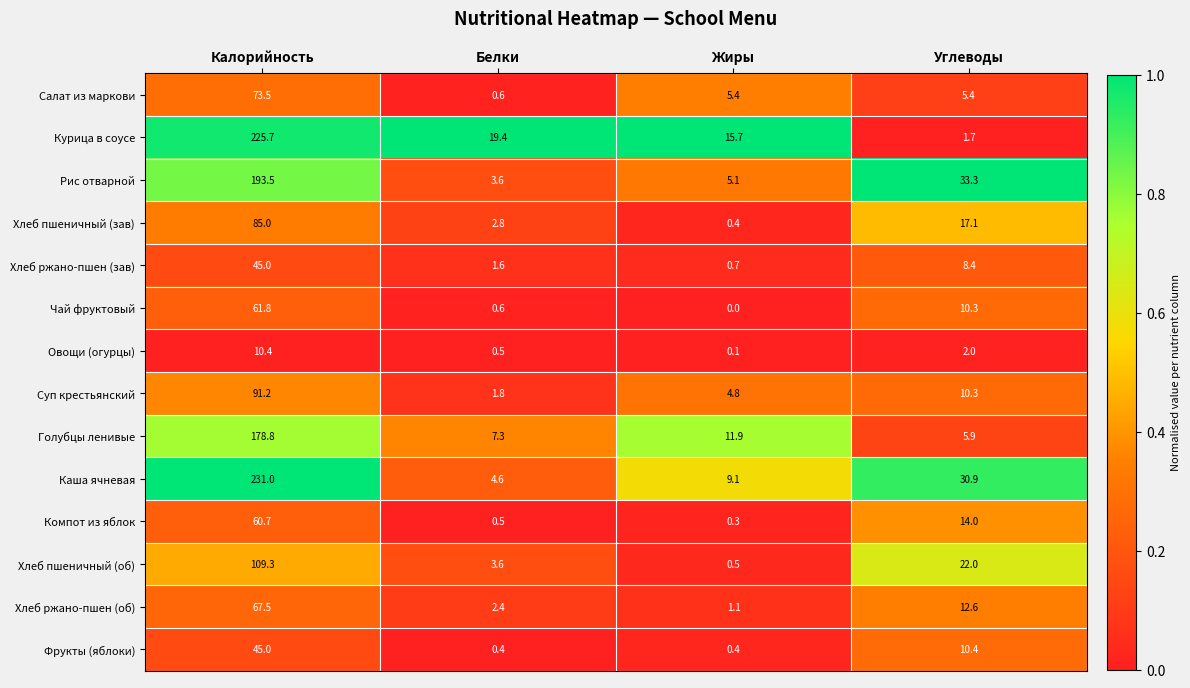

At which category does the chart reach its minimum across all series?

Жиры